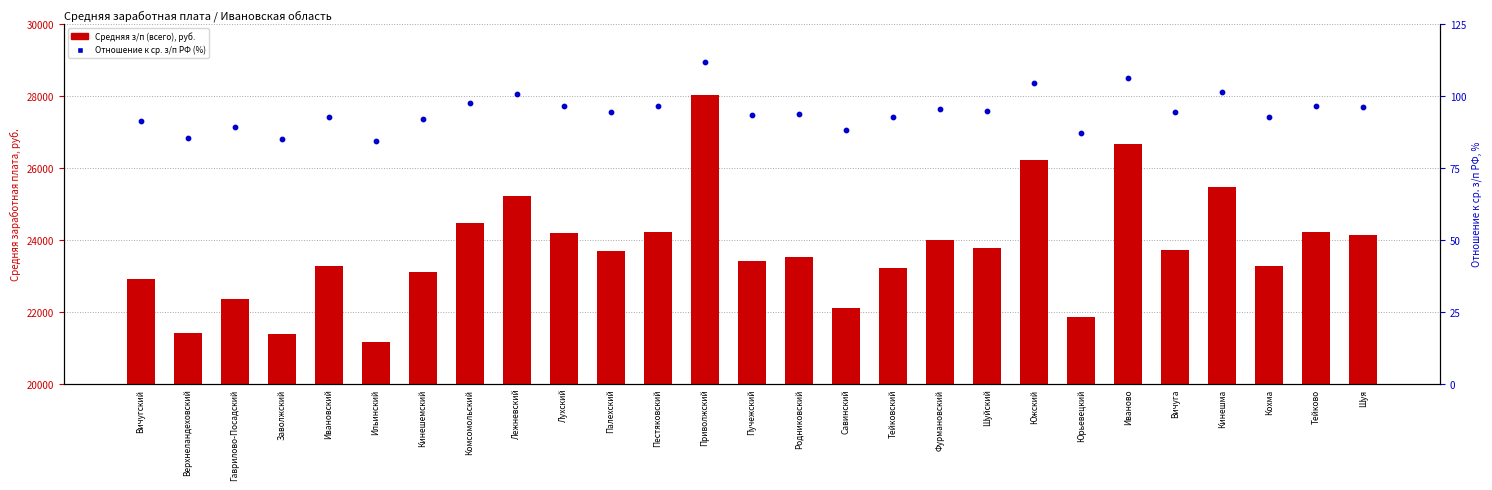

Is the value of Отношение к ср. з/п (%) at Лухский greater than the value of Средняя з/п (всего) at Кинешемский?

No